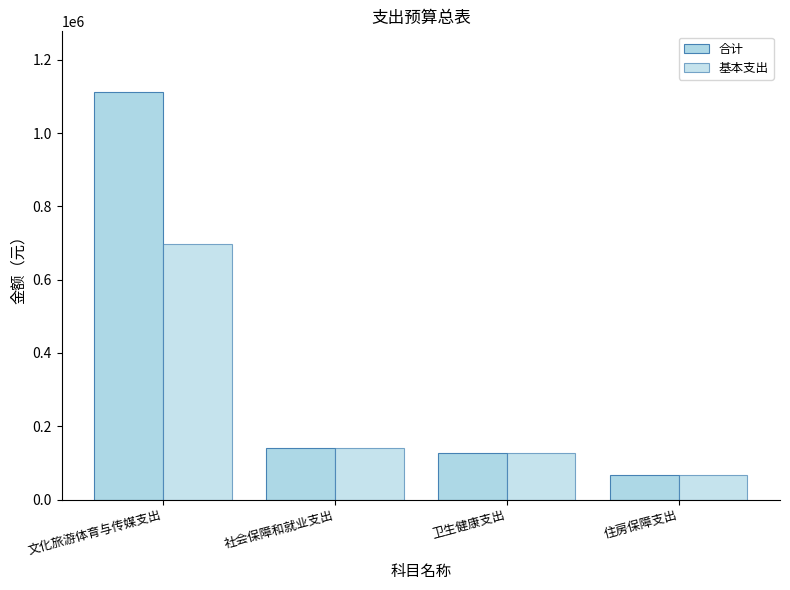

The value of 基本支出 at 文化旅游体育与传媒支出 is 697792.9. True or false?

True